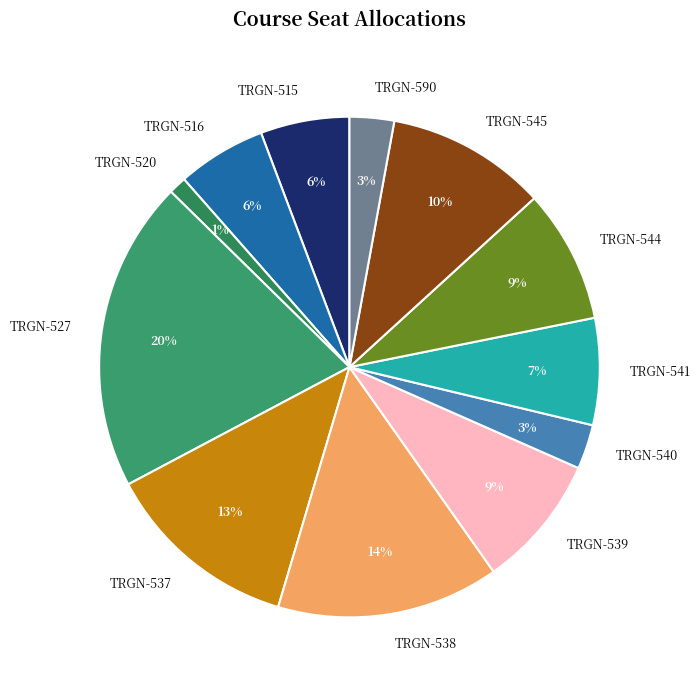

Combined, do TRGN-590 and TRGN-516 account for over 50%?

No